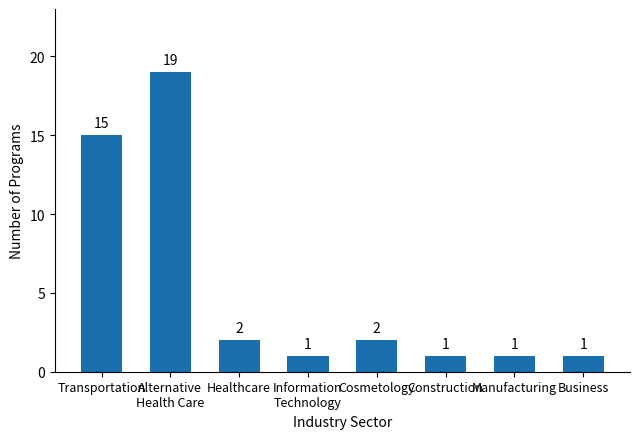

Are the bars grouped side by side (vs. stacked)?

No